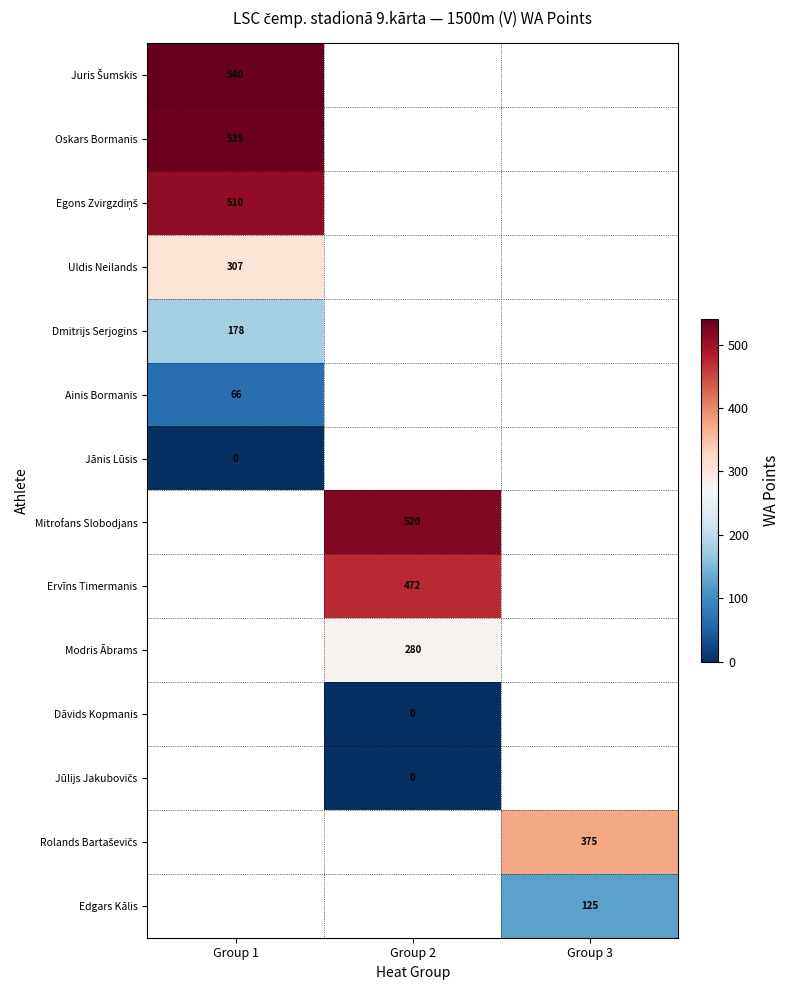

What is the greatest value displayed?

540.0